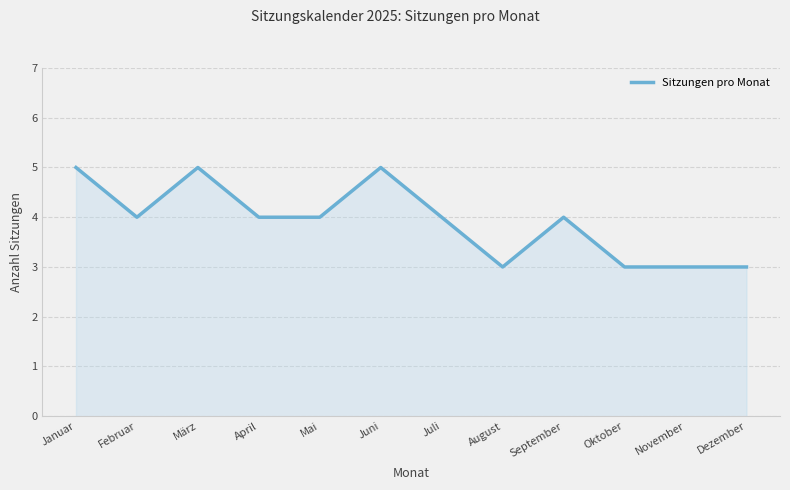

Count the number of data series in this chart.

1